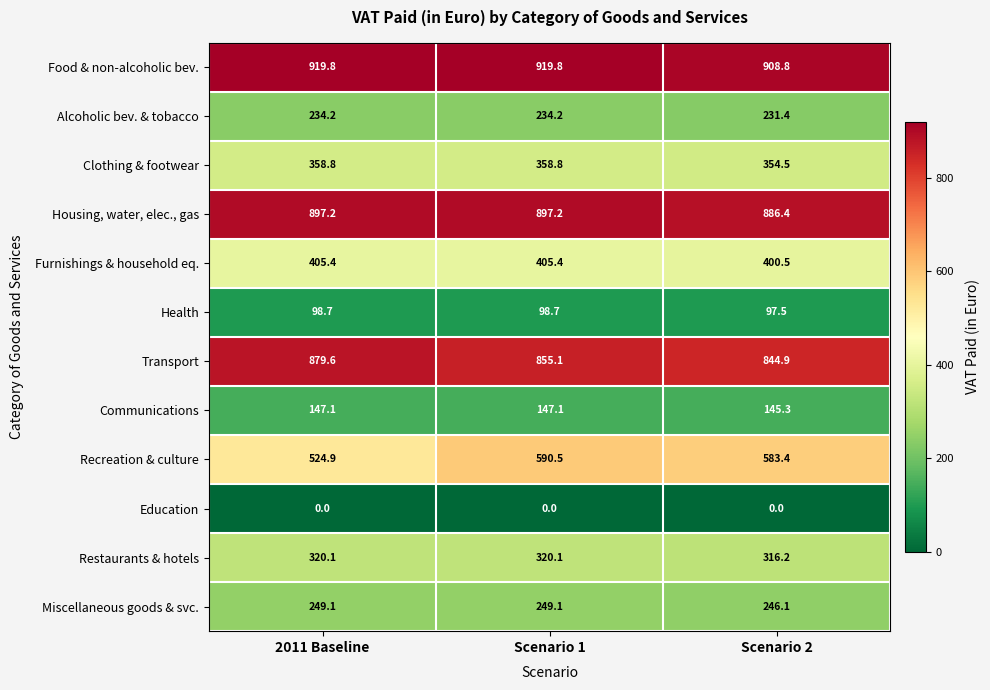

The value of Recreation & culture at 2011 Baseline is 524.9. True or false?

True